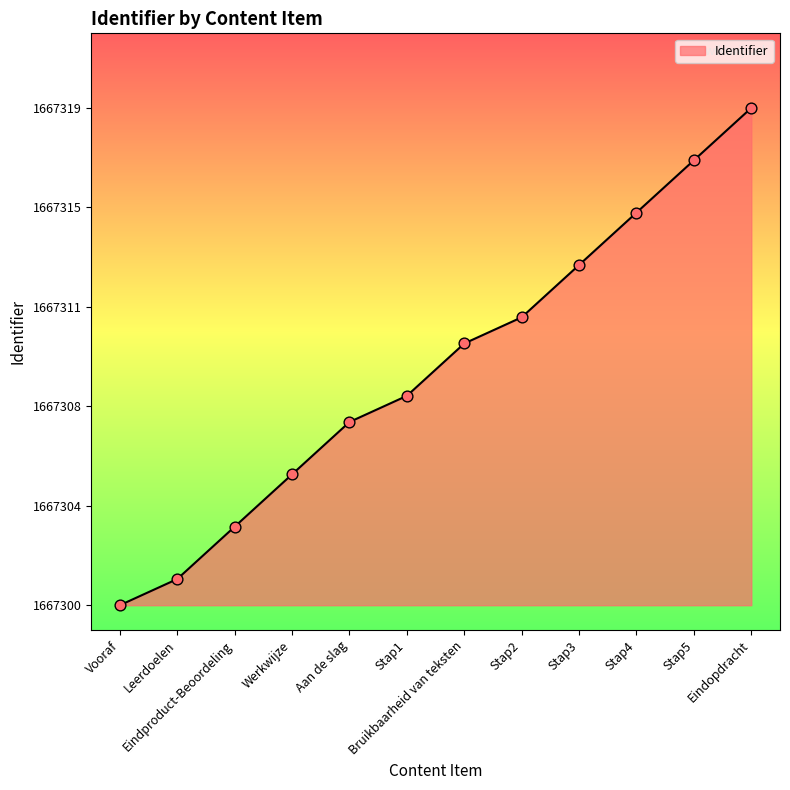

Between Stap4 and Stap5, which is larger?

Stap5